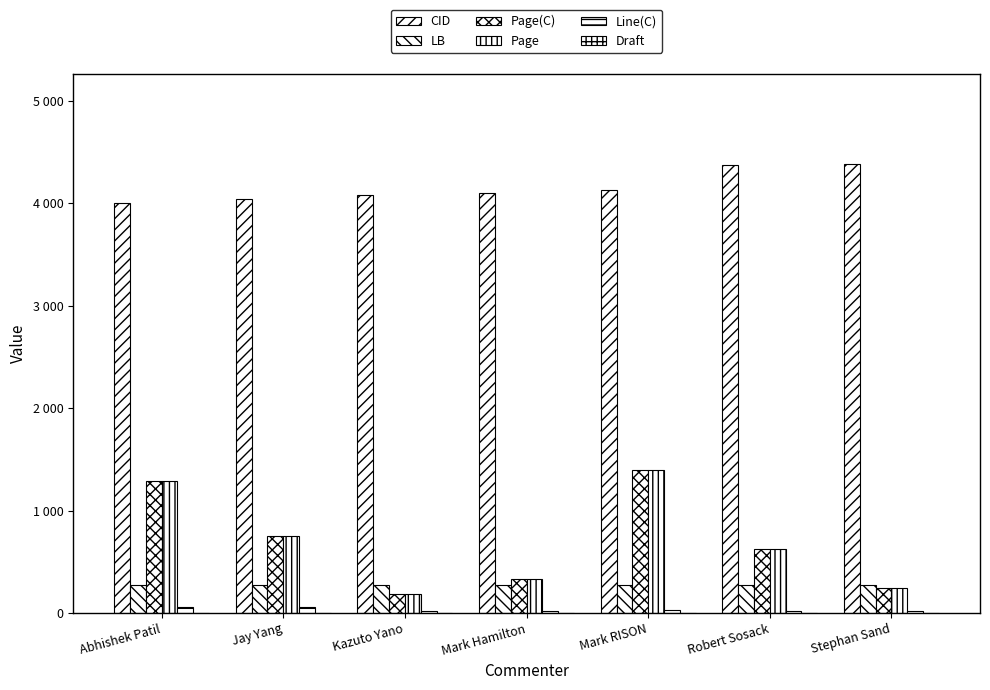

What is the minimum value shown in the chart?

3